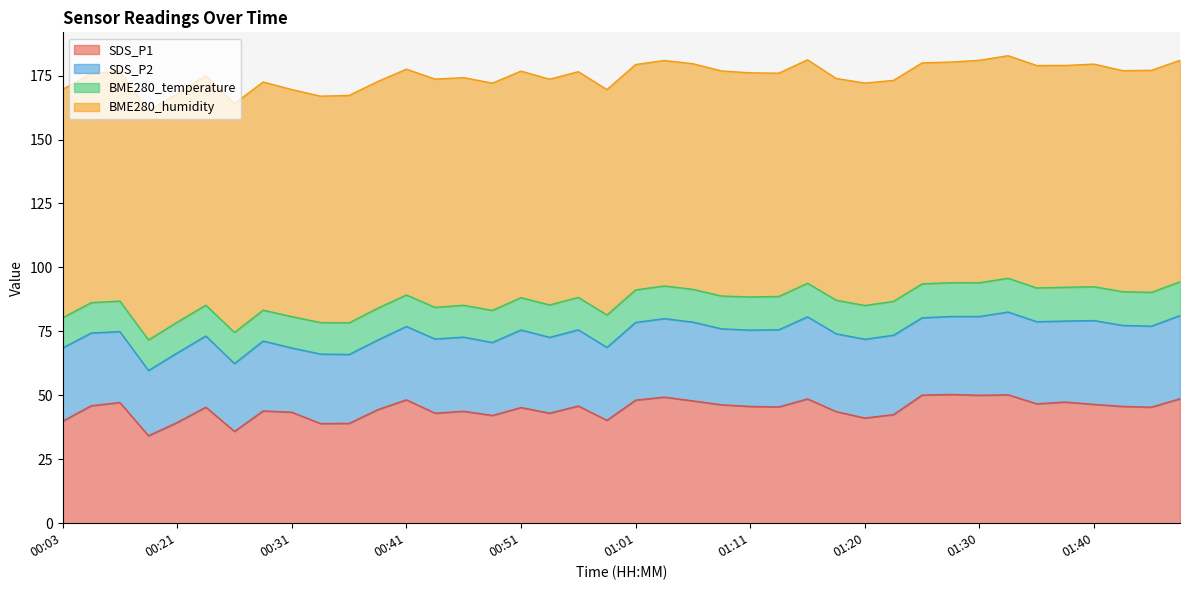

Where does the SDS_P2 series first go above 29?

00:51